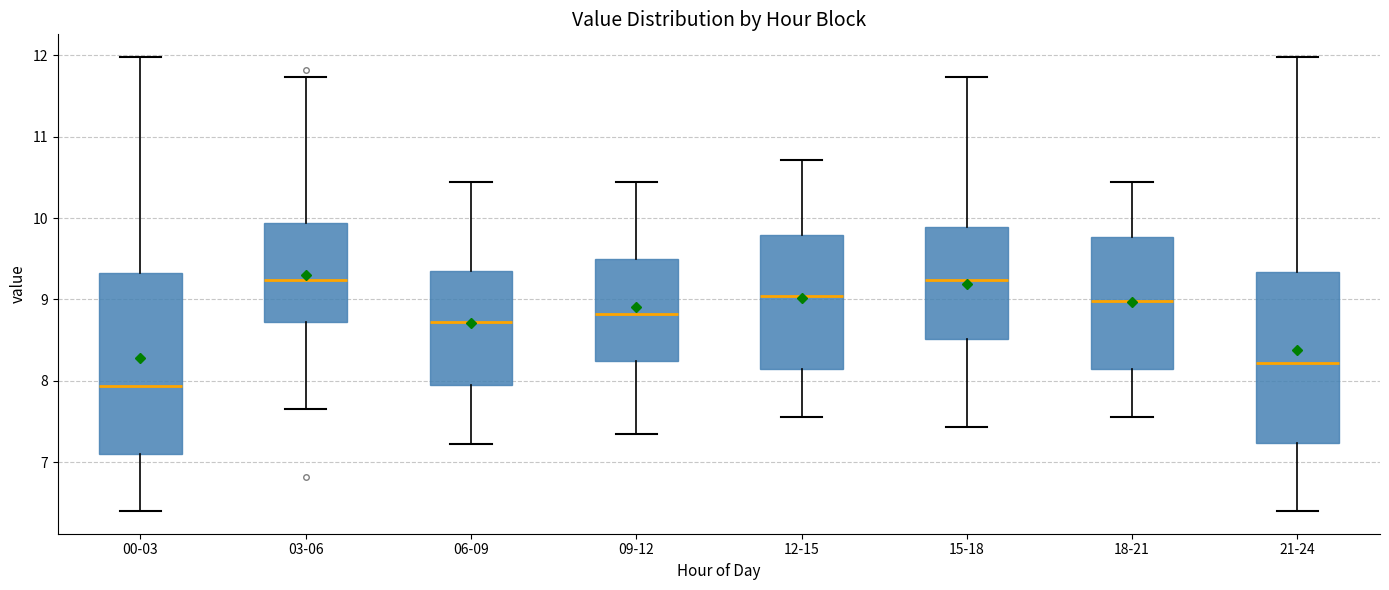

Which box is the tallest, from its lower edge to its upper edge?

00-03